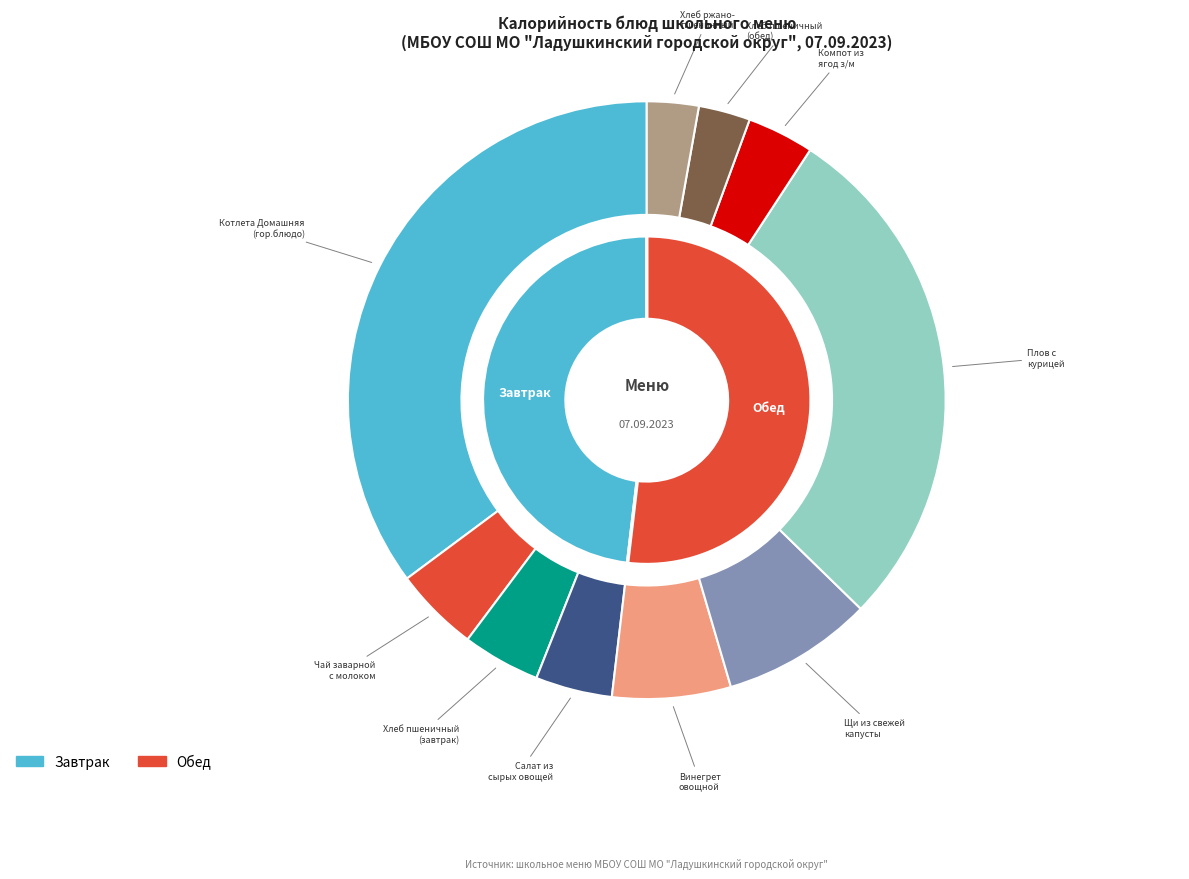

How many segments does this pie chart have?

10